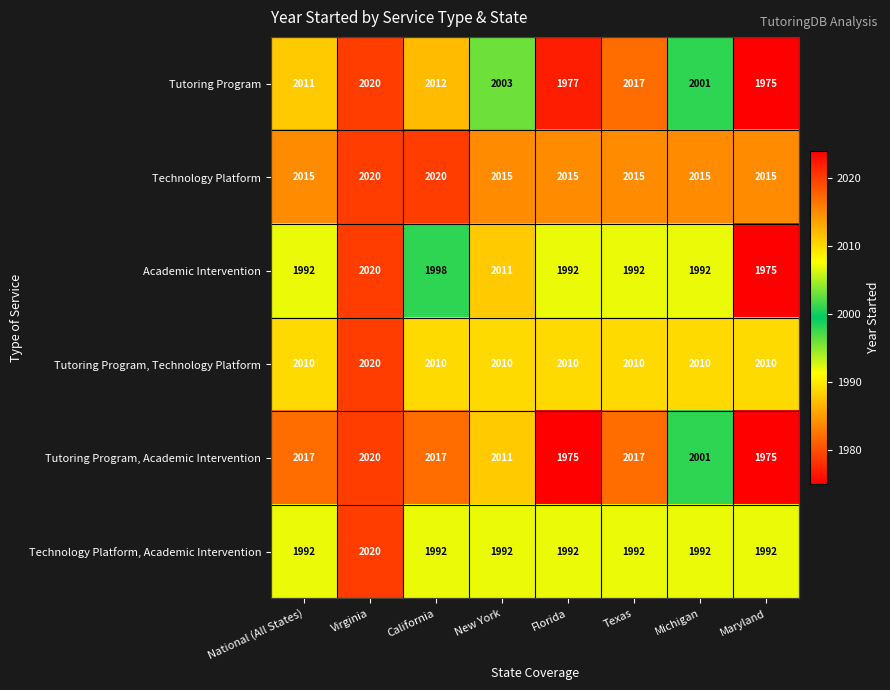

What is the minimum value shown in the chart?

1975